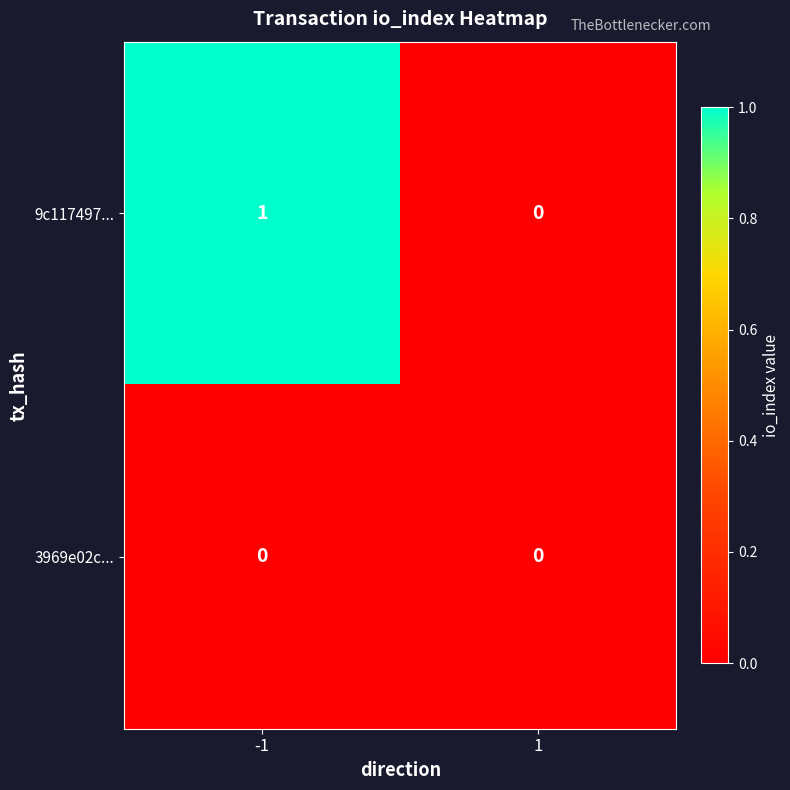

Reading left to right, list all the values displayed in this chart.

9c117497...: 1	0
3969e02c...: 0	0